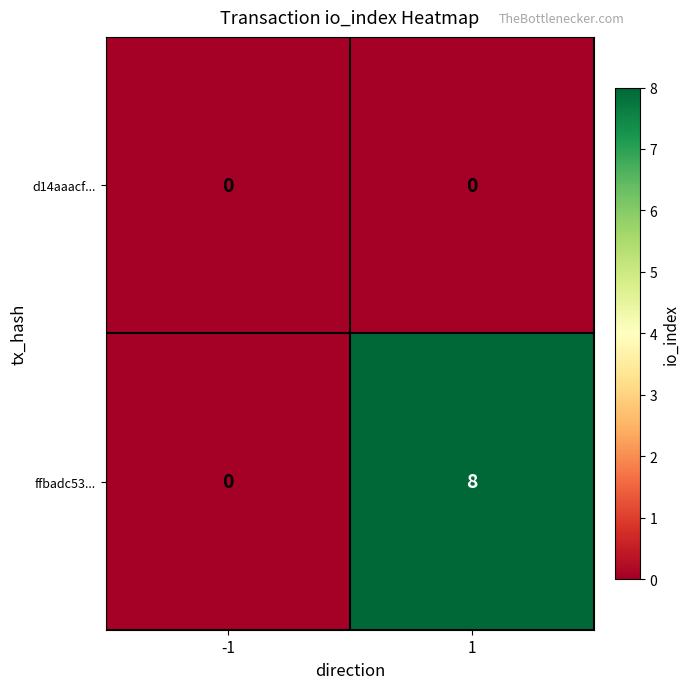

What is the average value of the ffbadc53... series?

4